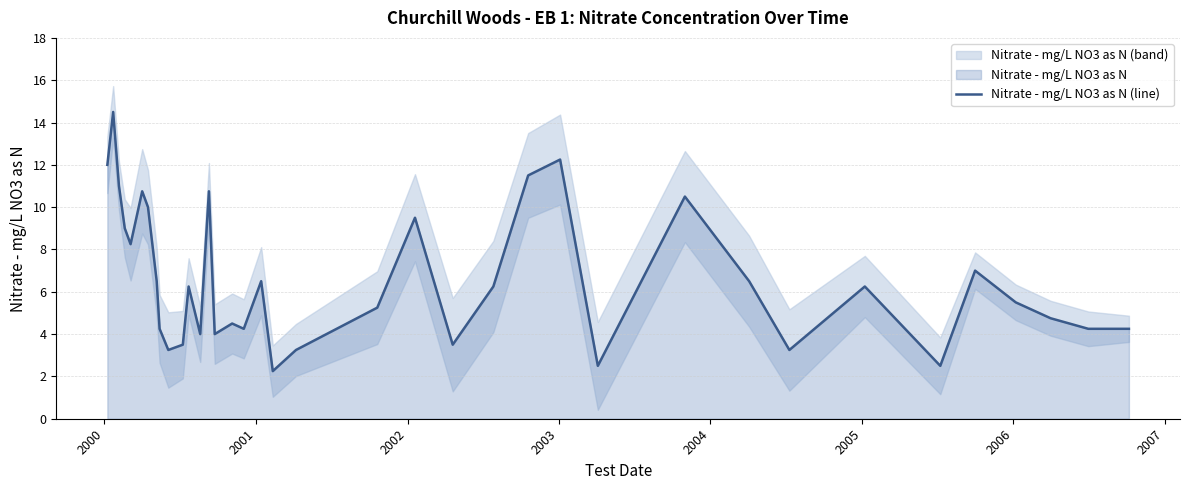

What is the highest value of the Nitrate - mg/L NO3 as N (line) series?

14.5